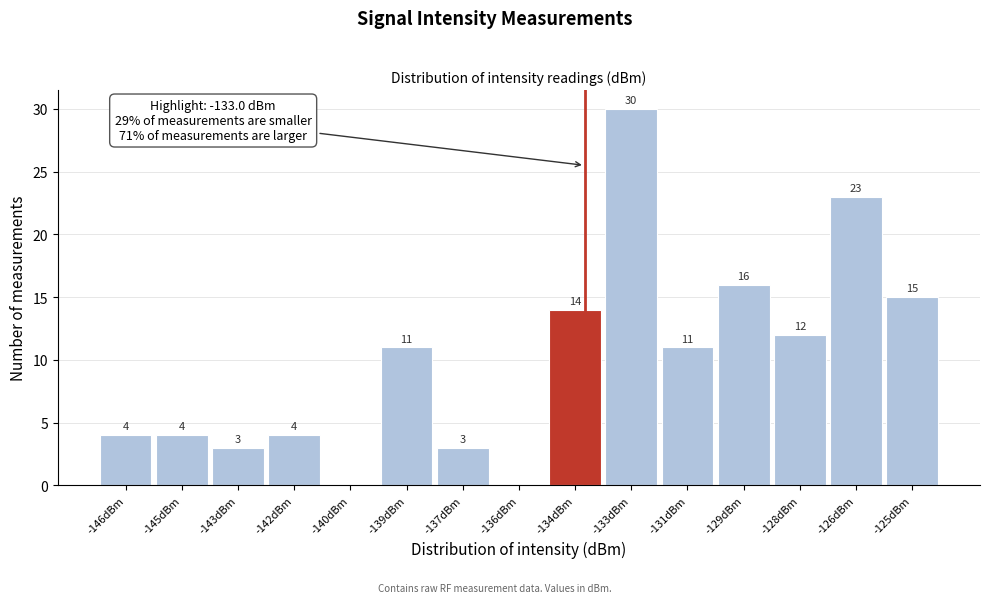

Reading left to right, what are all the values shown in this chart?

-146dBm=4	-145dBm=4	-143dBm=3	-142dBm=4	-140dBm=0	-139dBm=11	-137dBm=3	-136dBm=0	-134dBm=14	-133dBm=30	-131dBm=11	-129dBm=16	-128dBm=12	-126dBm=23	-125dBm=15